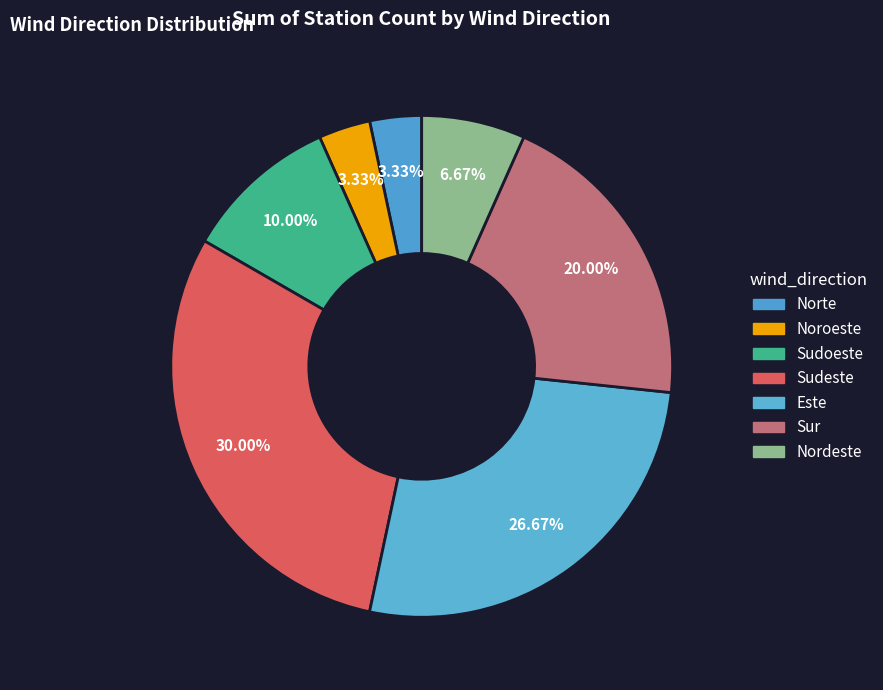

Count the number of slices in the pie.

7